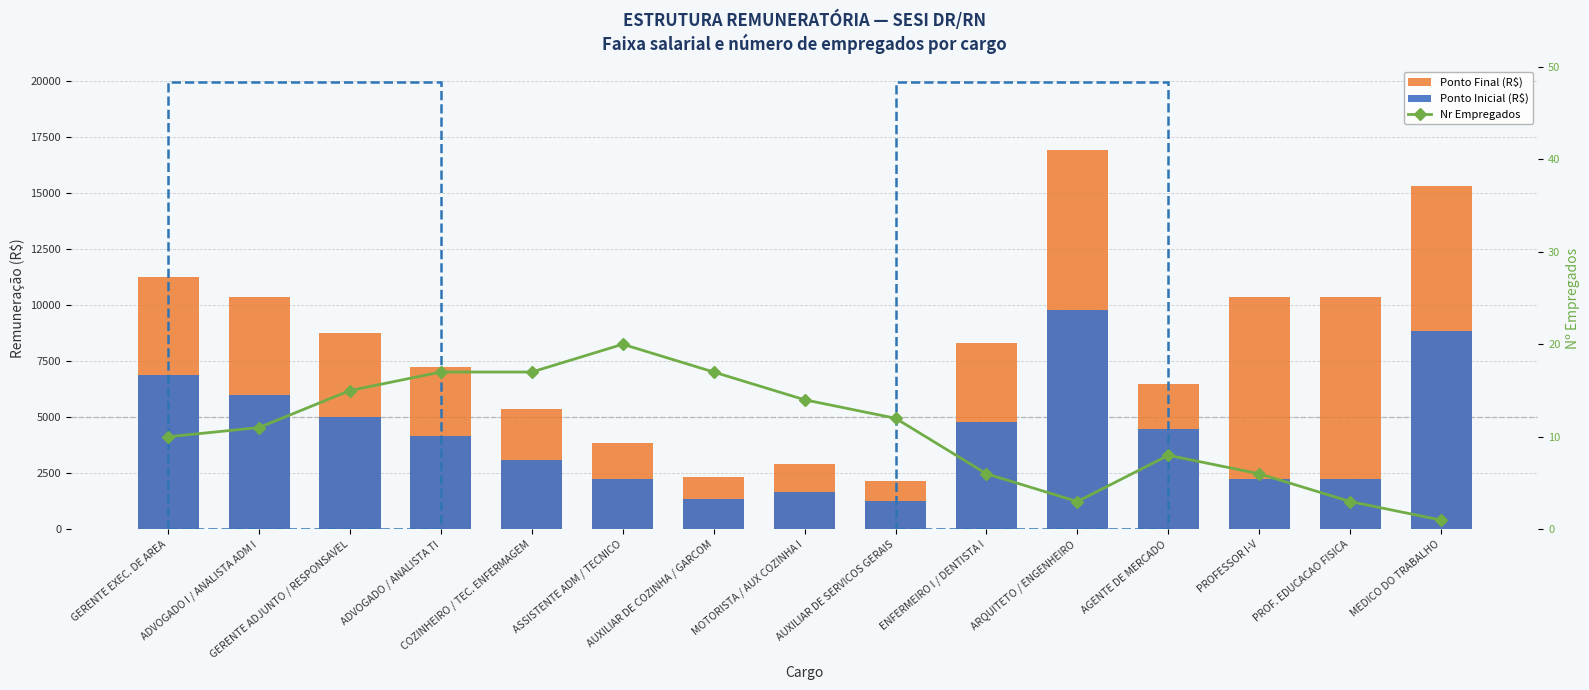

Between COZINHEIRO / TEC. ENFERMAGEM and PROF. EDUCACAO FISICA, which series saw the biggest shift?

Ponto Final (R$)